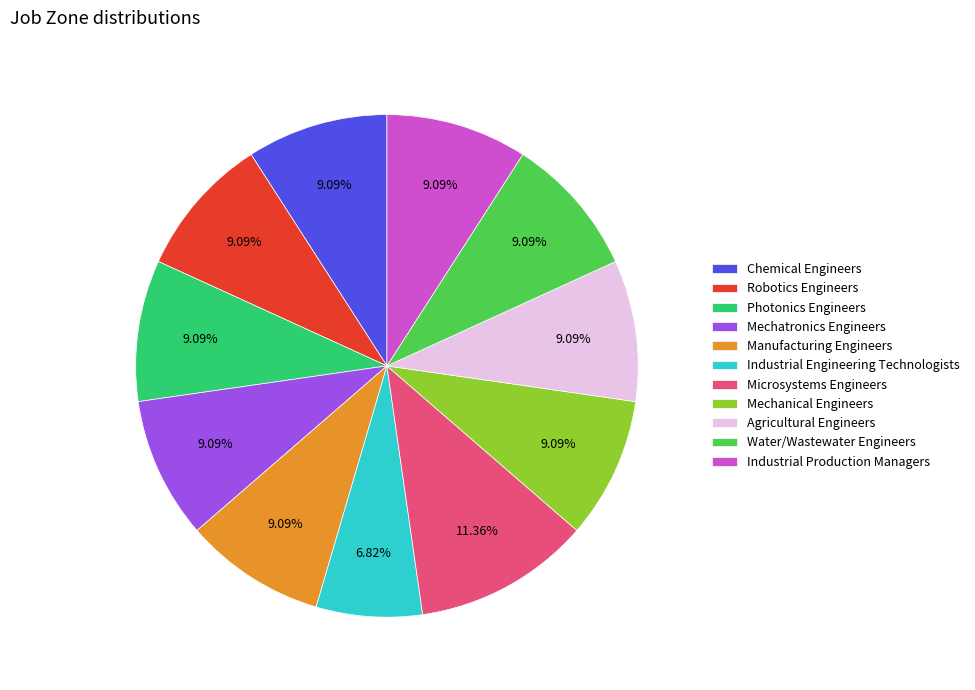

Does Mechanical Engineers represent more than half of the total?

No